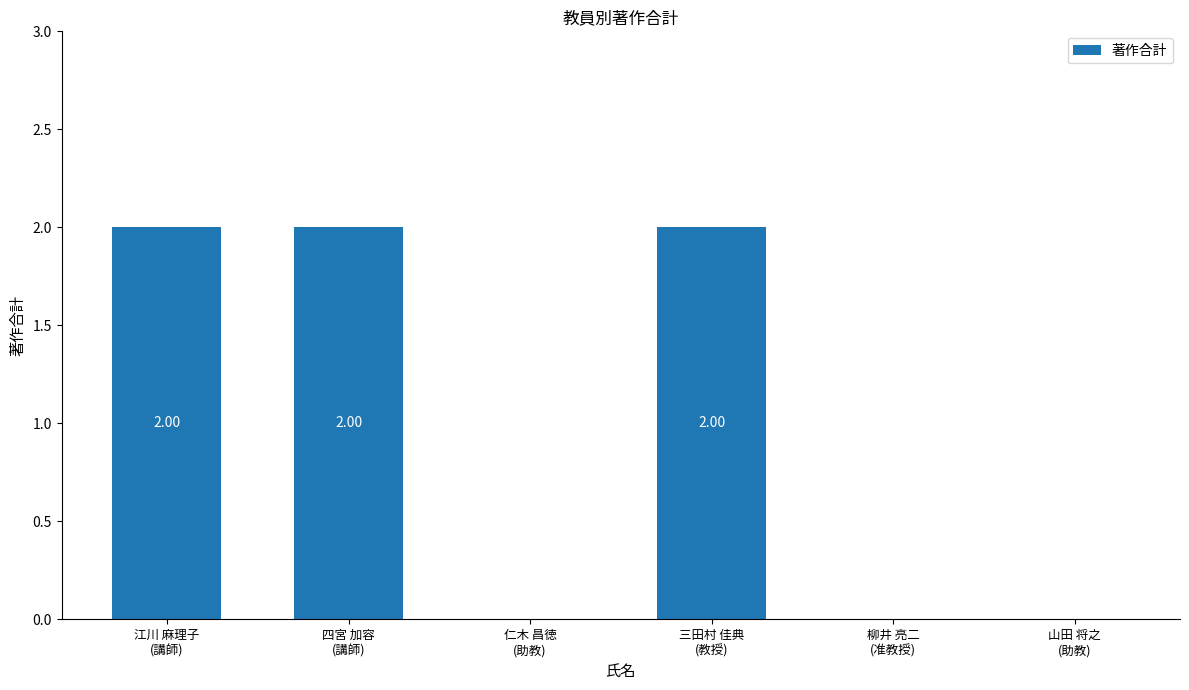

Reading left to right, what are all the values shown in this chart?

2	2	0	2	0	0